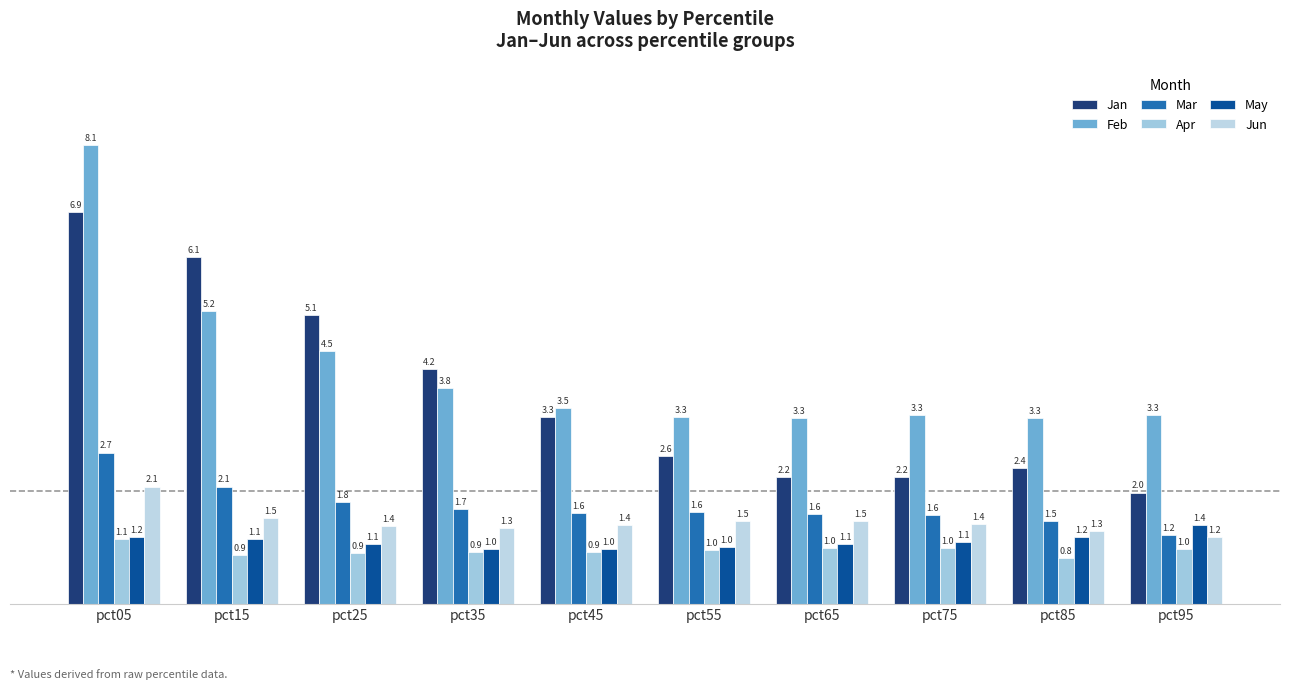

At which label does Feb reach its minimum?

pct65